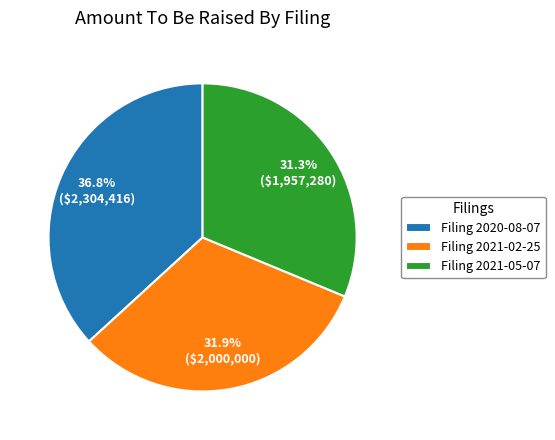

Is Filing 2021-05-07 the majority of the pie?

No